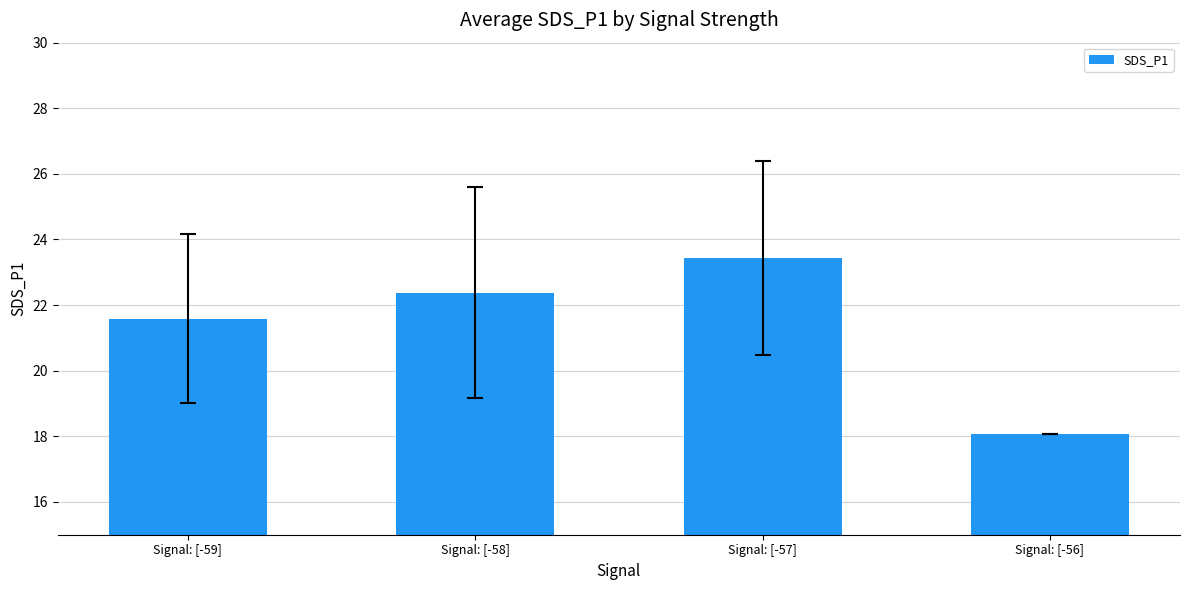

What position from the left is Signal: [-56]?

4